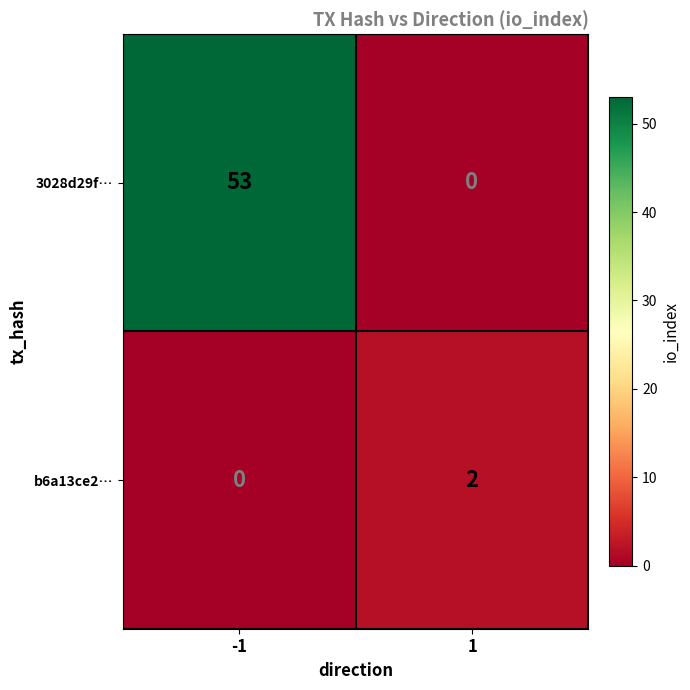

What is the difference between the maximum and minimum values in the 3028d29f… series?

53